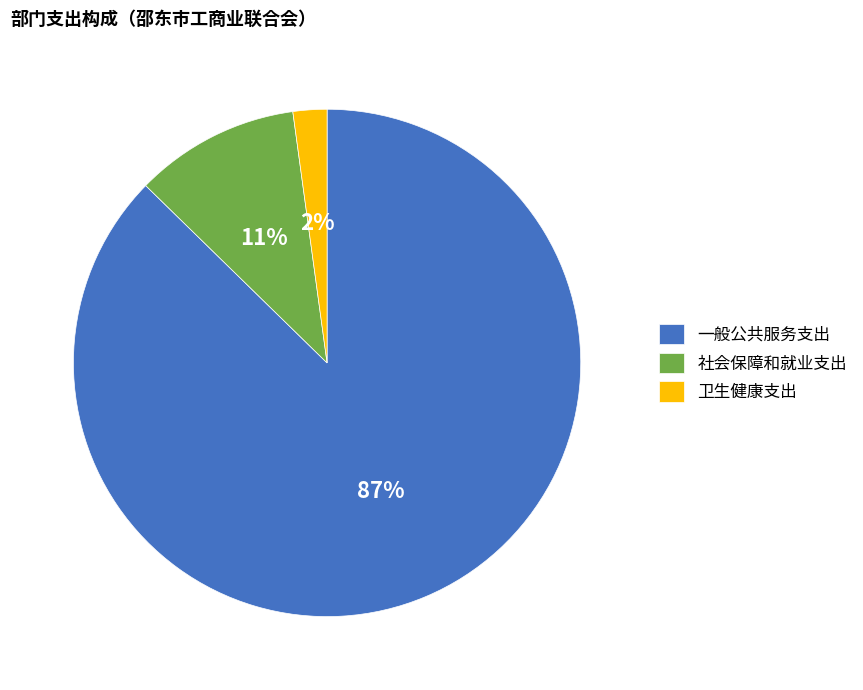

What percentage is the 卫生健康支出 slice, to the nearest percent?

2%